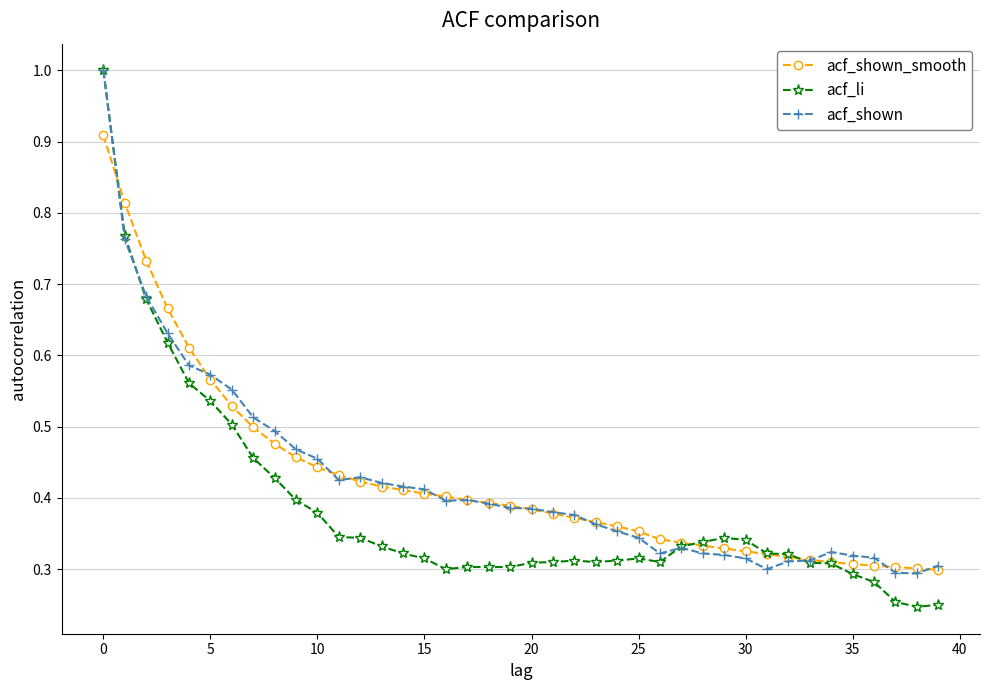

Which series has the widest spread of values?

acf_li